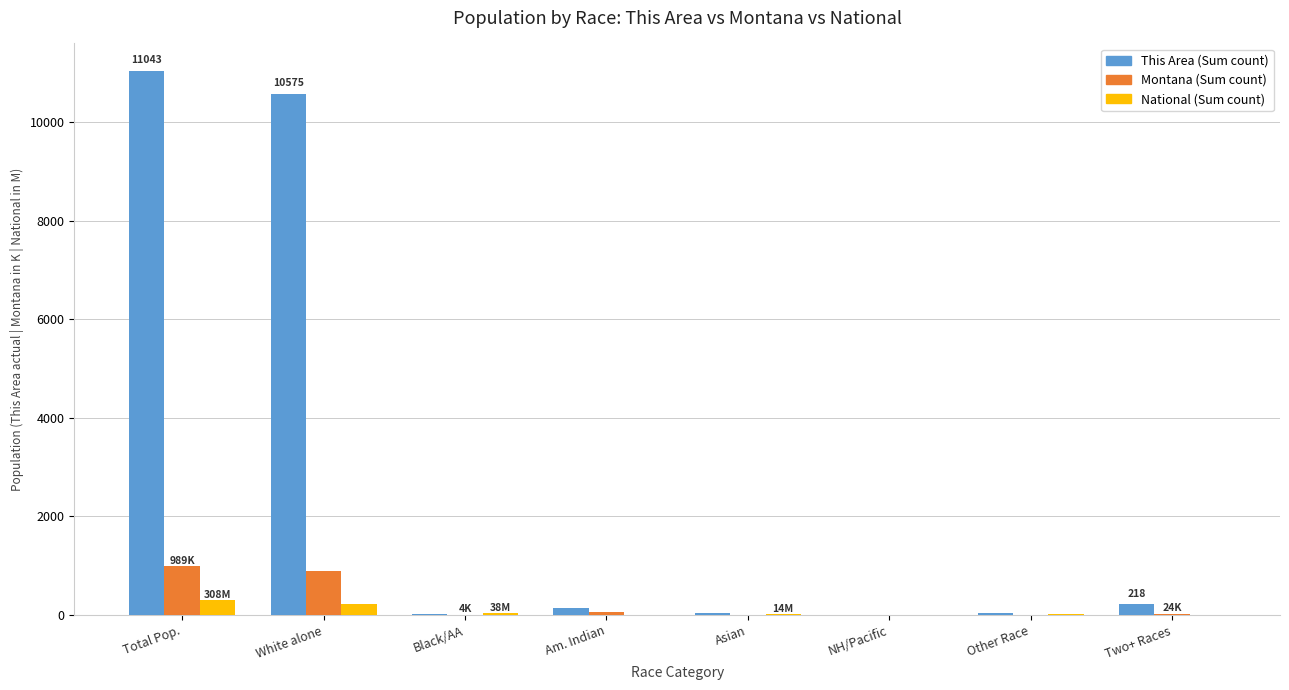

At which category is the sum across all series the highest?

Total Pop.